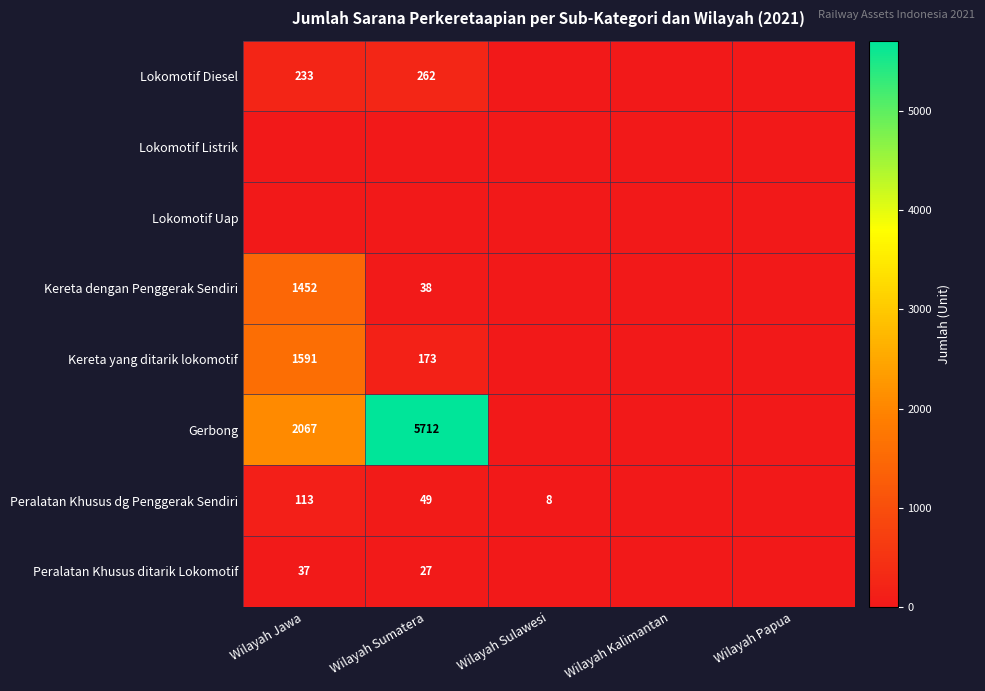

At how many categories does at least one series exceed 5656?

1